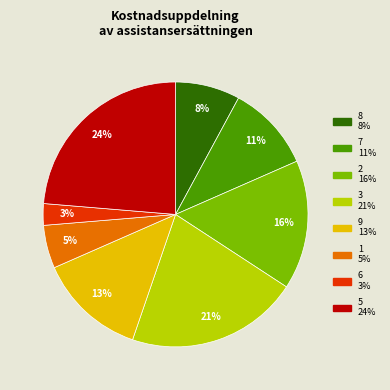

The 6 slice represents 14% of the pie. True or false?

False